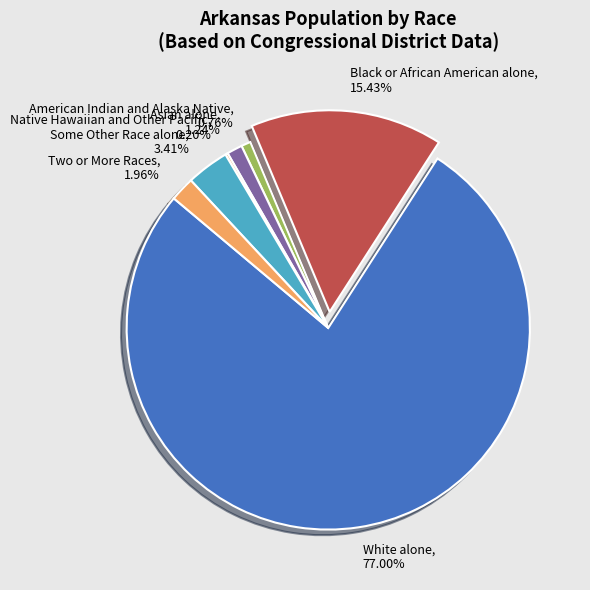

What is the ratio of the value at Two or More Races to the value at Asian alone?

1.6